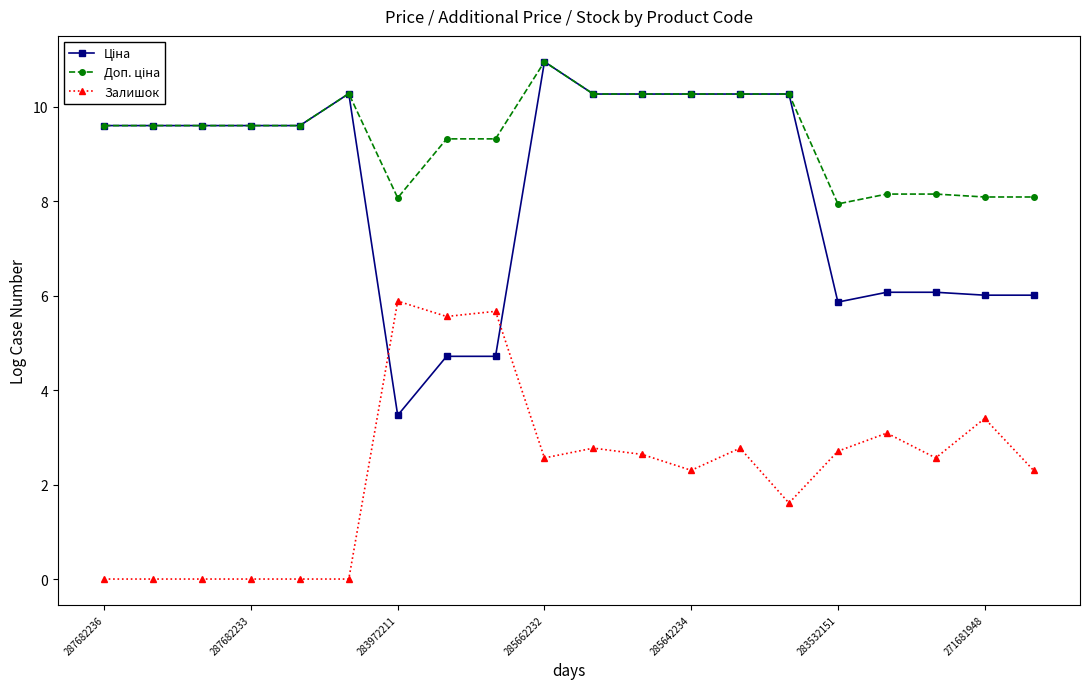

At how many categories does at least one series exceed 9?

14